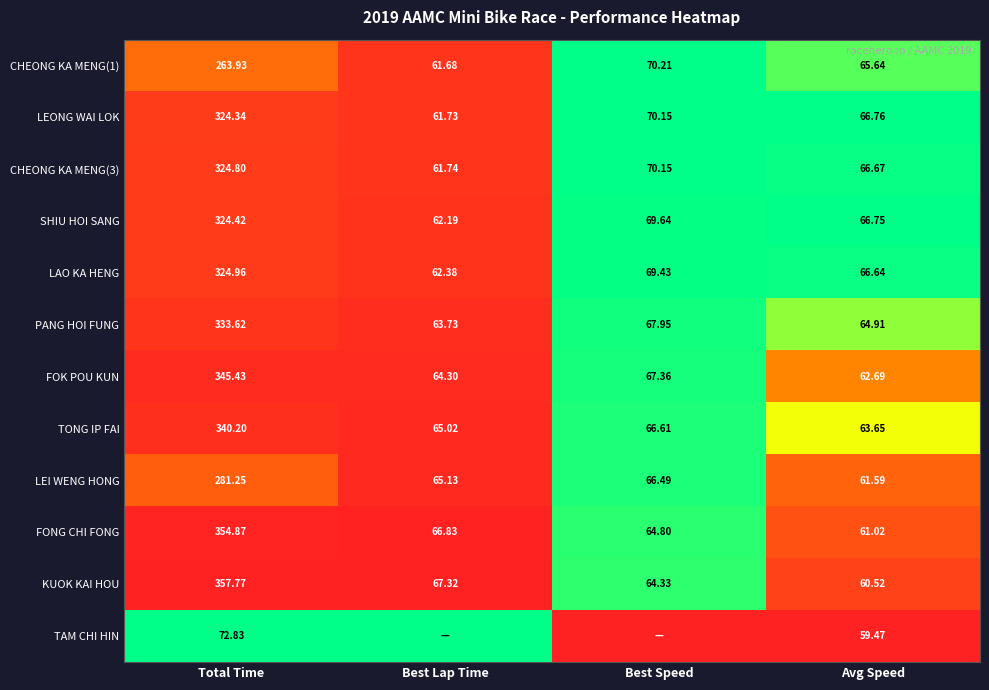

At which label does TONG IP FAI reach its minimum?

Avg Speed